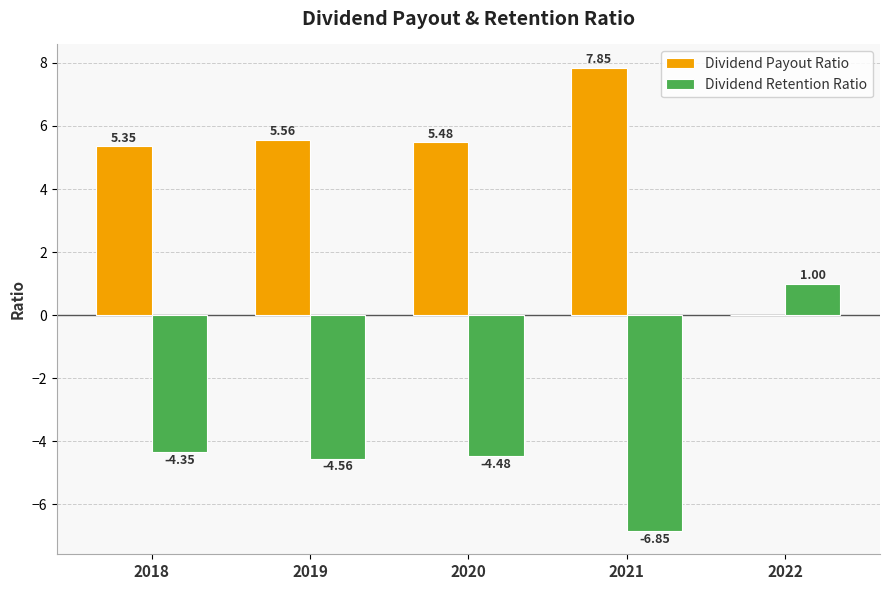

Which series has the largest total across all categories?

Dividend Payout Ratio